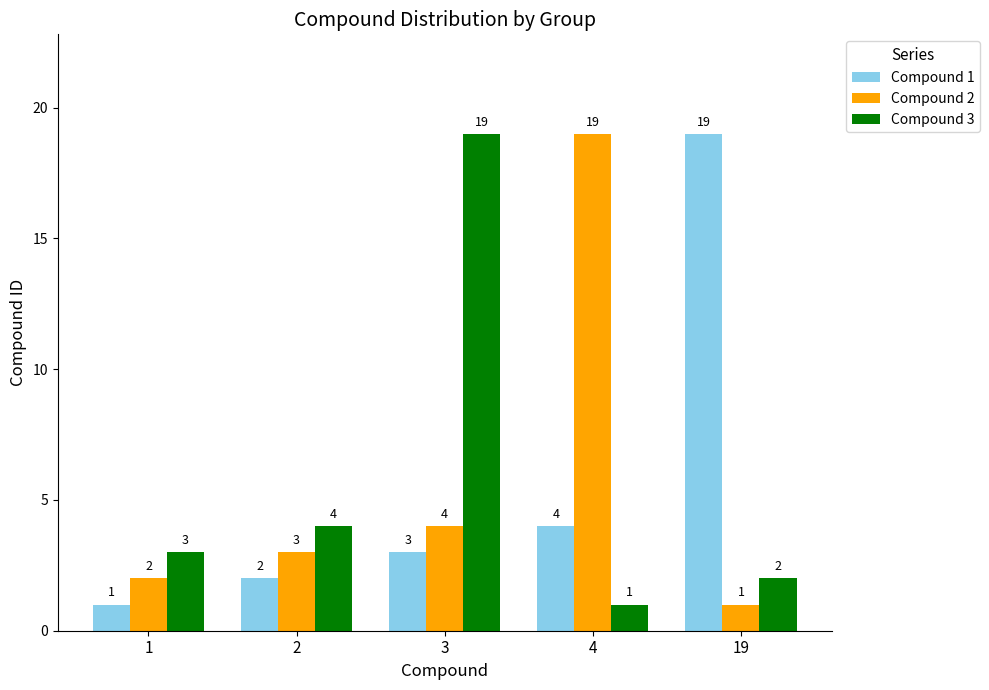

What is the average value of the Compound 3 series?

6